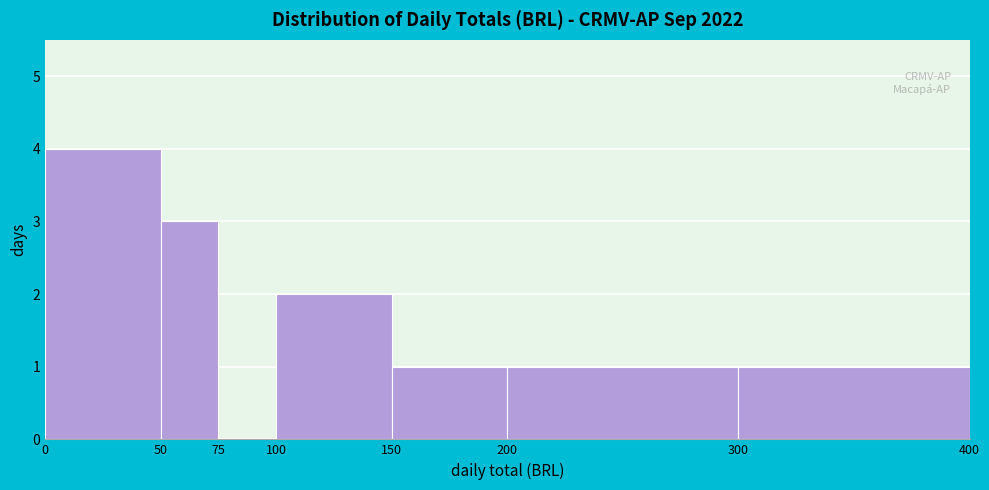

Reading left to right, list every bar in this chart as the range it spans on the x-axis followed by its height. The values are not printed on the chart, so give them approximately, as read against the axis.

0 to 50: 4
50 to 75: 3
75 to 100: 0
100 to 150: 2
150 to 200: 1
200 to 300: 1
300 to 400: 1